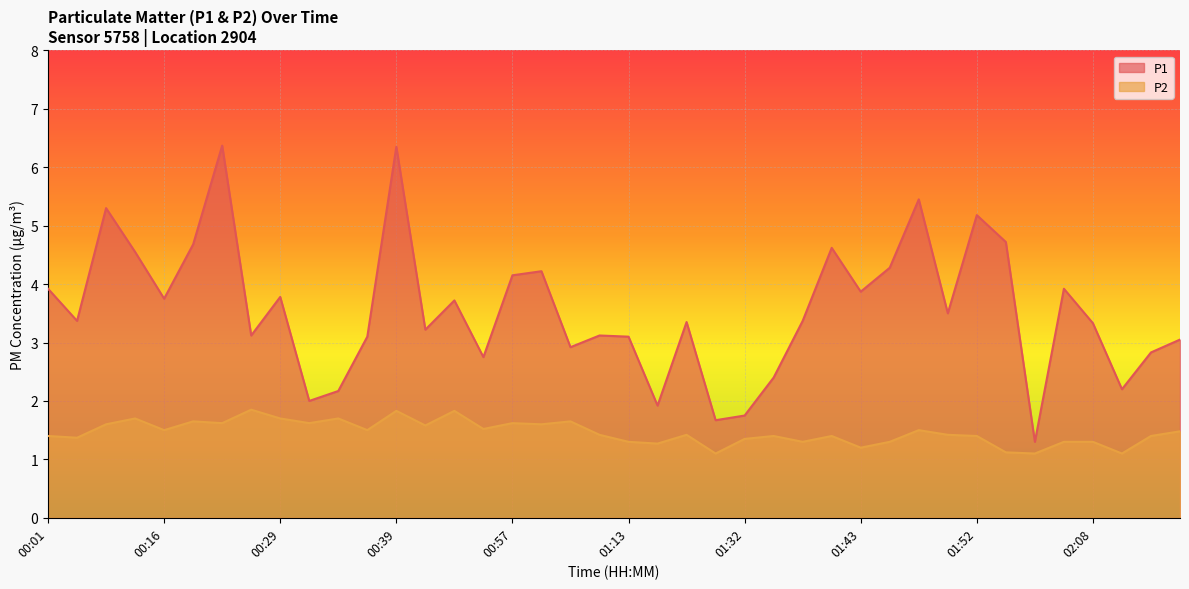

What is the maximum value for P1?

6.4